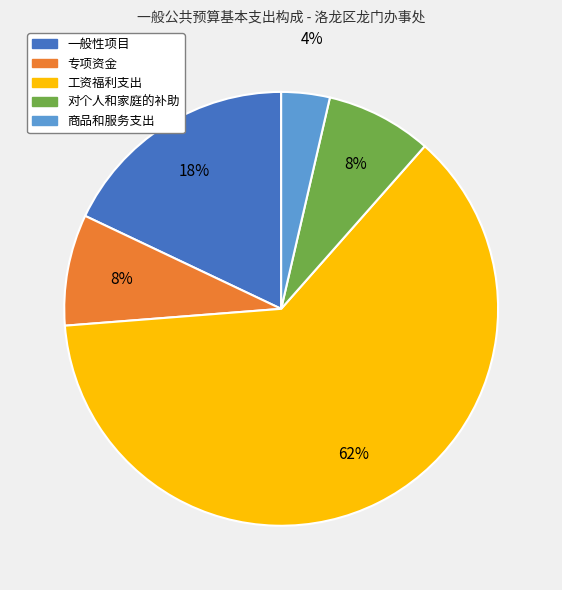

Count the number of slices in the pie.

5